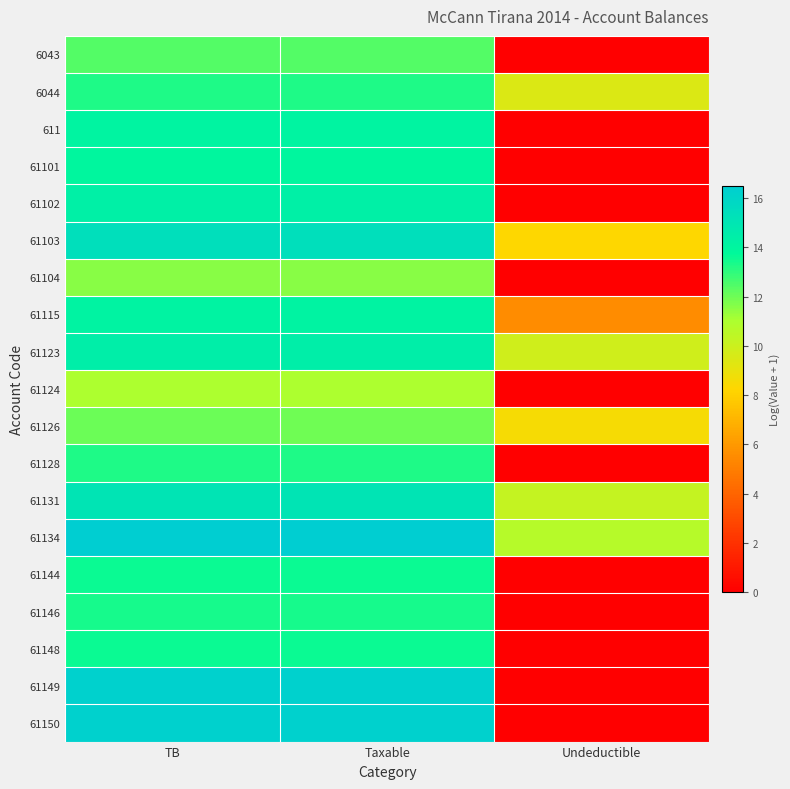

Reading left to right, list all the values displayed in this chart.

6043: TB=12.4	Taxable=12.4	Undeductible=0.0
6044: TB=13.3	Taxable=13.3	Undeductible=9.5
611: TB=14.1	Taxable=14.1	Undeductible=0.0
61101: TB=14.0	Taxable=14.0	Undeductible=0.0
61102: TB=14.4	Taxable=14.4	Undeductible=0.0
61103: TB=15.4	Taxable=15.4	Undeductible=8.3
61104: TB=11.6	Taxable=11.6	Undeductible=0.0
61115: TB=14.2	Taxable=14.2	Undeductible=5.5
61123: TB=14.5	Taxable=14.5	Undeductible=9.8
61124: TB=11.0	Taxable=11.0	Undeductible=0.0
61126: TB=12.0	Taxable=12.0	Undeductible=8.5
61128: TB=13.2	Taxable=13.2	Undeductible=0.0
61131: TB=15.1	Taxable=15.1	Undeductible=10.2
61134: TB=16.5	Taxable=16.5	Undeductible=10.7
61144: TB=13.6	Taxable=13.6	Undeductible=0.0
61146: TB=13.4	Taxable=13.4	Undeductible=0.0
61148: TB=13.6	Taxable=13.6	Undeductible=0.0
61149: TB=16.3	Taxable=16.3	Undeductible=0.0
61150: TB=16.3	Taxable=16.3	Undeductible=0.0